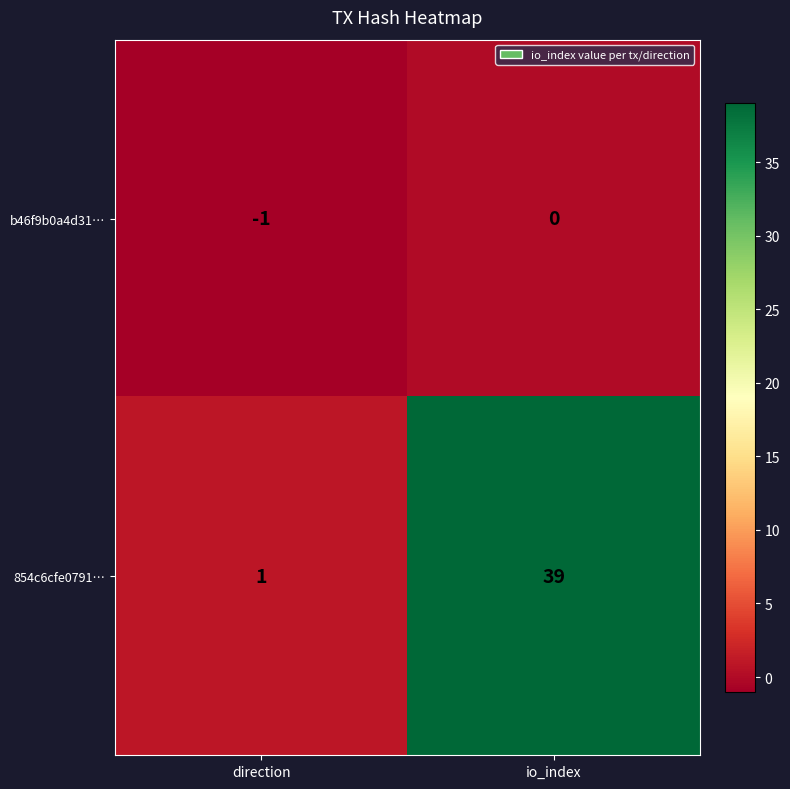

How many categories are shown in the chart?

2